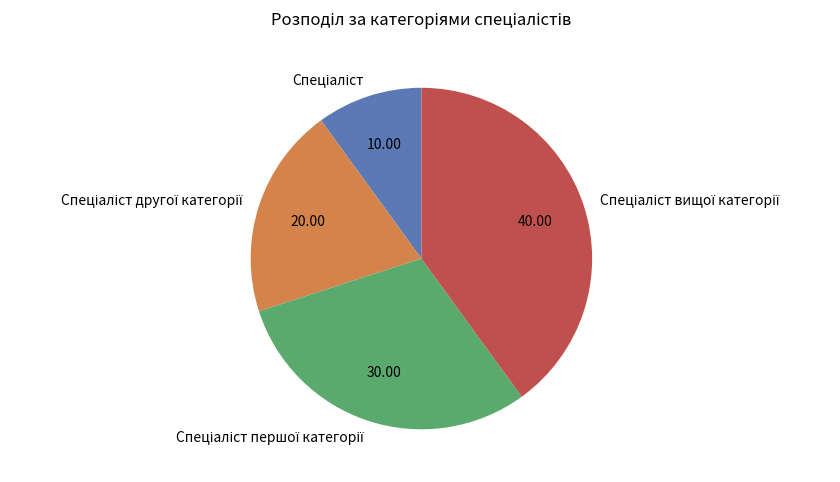

Does any single category account for the majority?

No